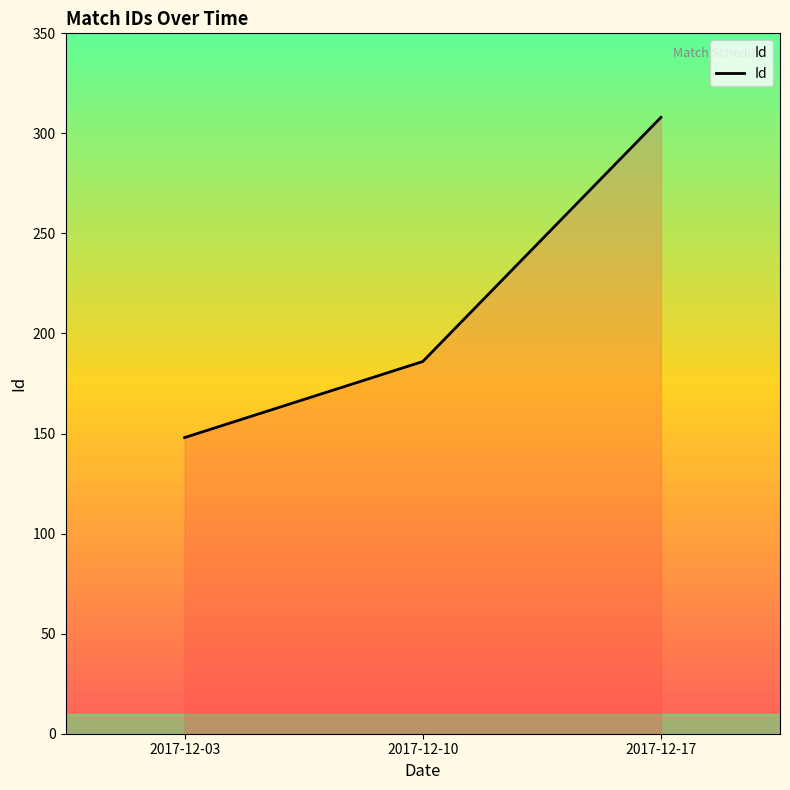

What is the sum of all values?

642